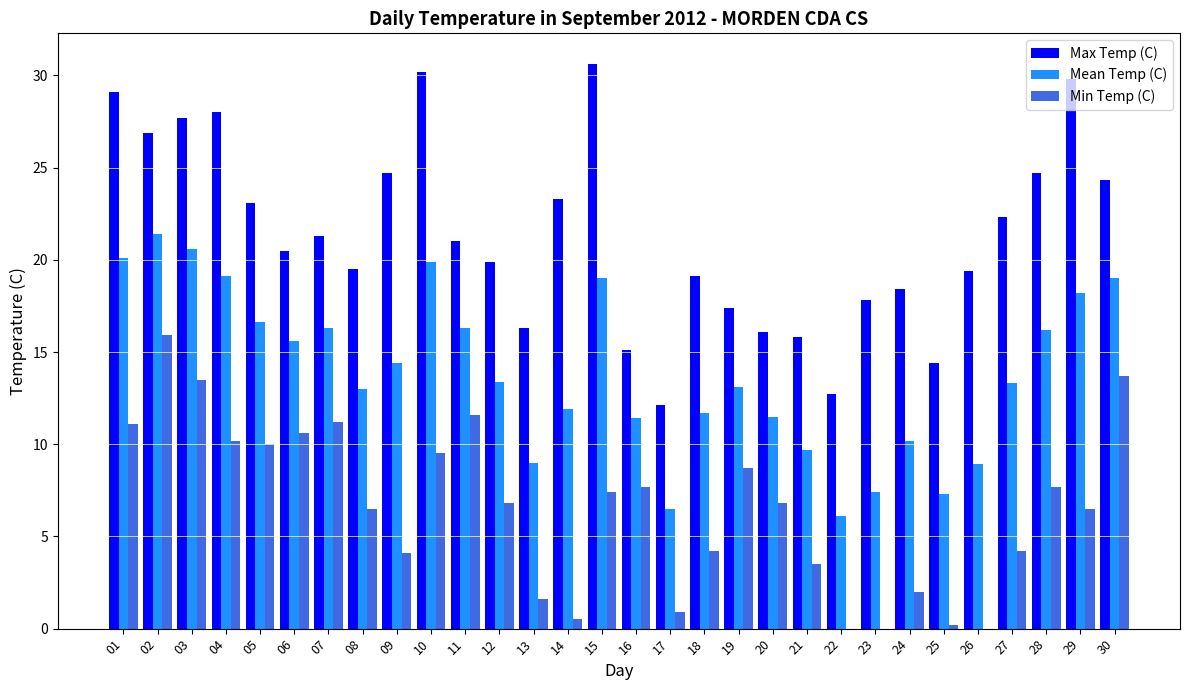

What are all the series names shown in the legend?

Max Temp (C), Mean Temp (C), Min Temp (C)